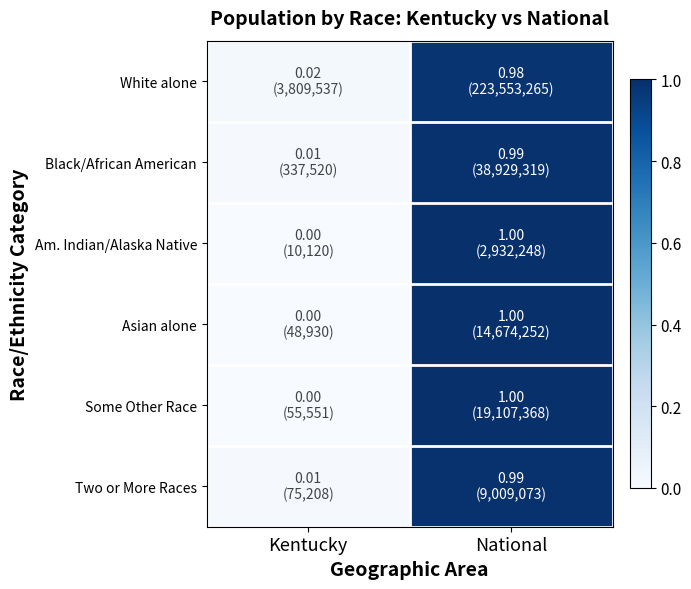

At how many categories does at least one series exceed 0?

2